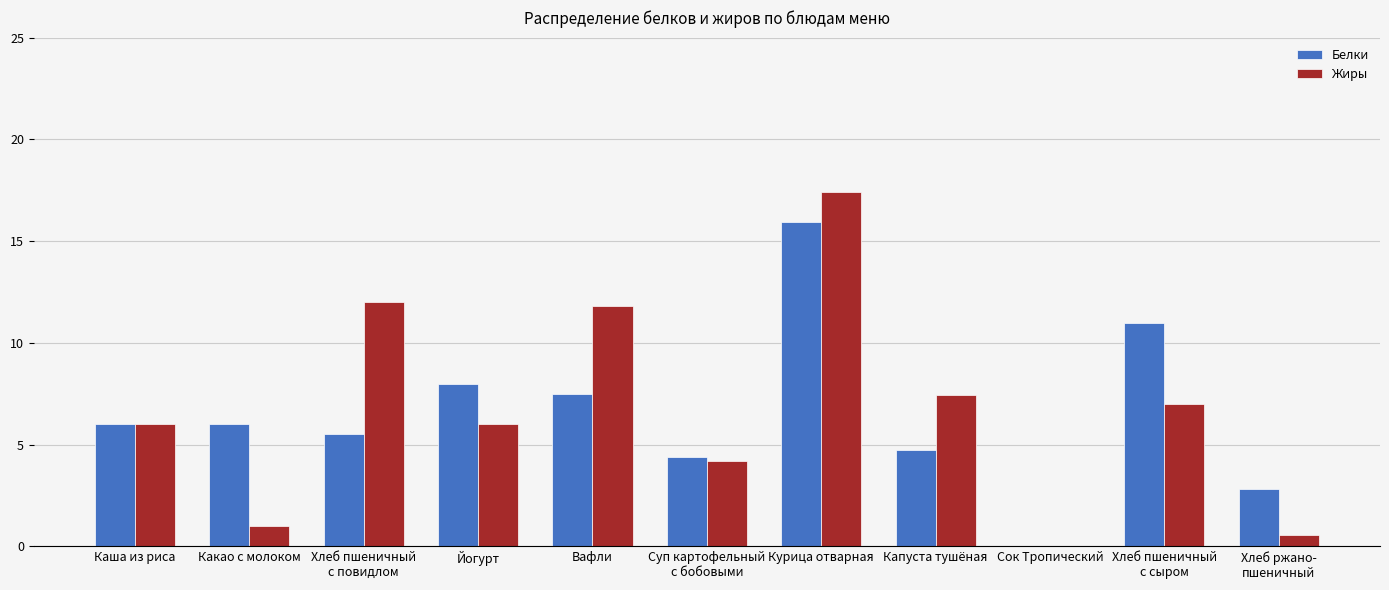

Reading right to left, list all the values displayed in this chart.

Белки: 2.8	11.0	0.0	4.8	15.9	4.4	7.5	8.0	5.5	6.0	6.0
Жиры: 0.6	7.0	0.0	7.5	17.4	4.2	11.8	6.0	12.0	1.0	6.0